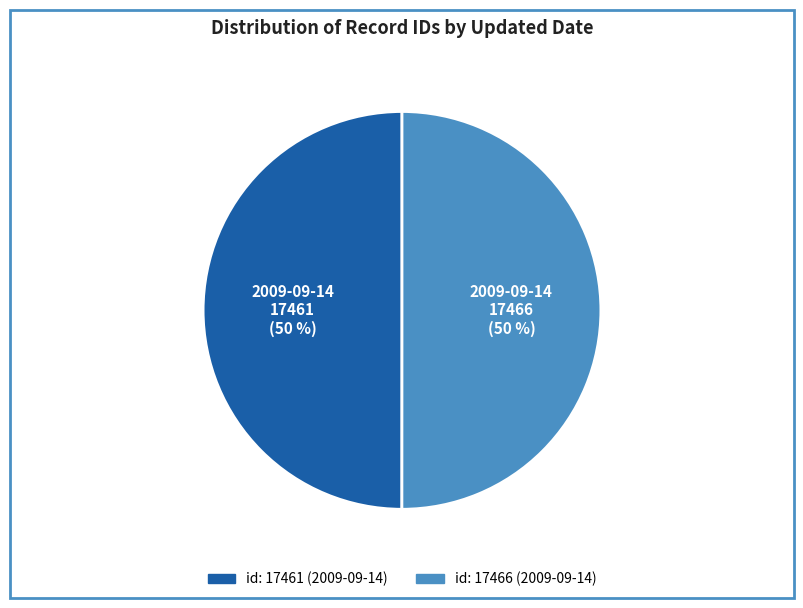

To the nearest percent, what is the average slice percentage?

50%